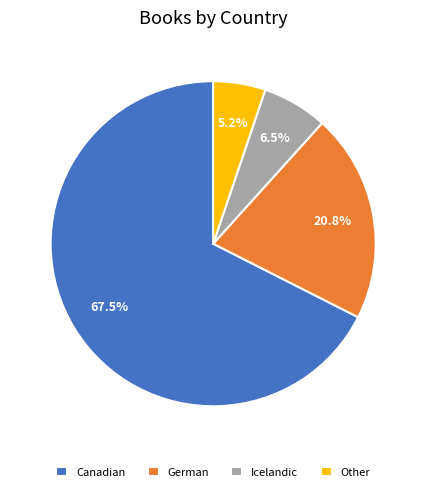

Is there a majority slice in this chart?

Yes